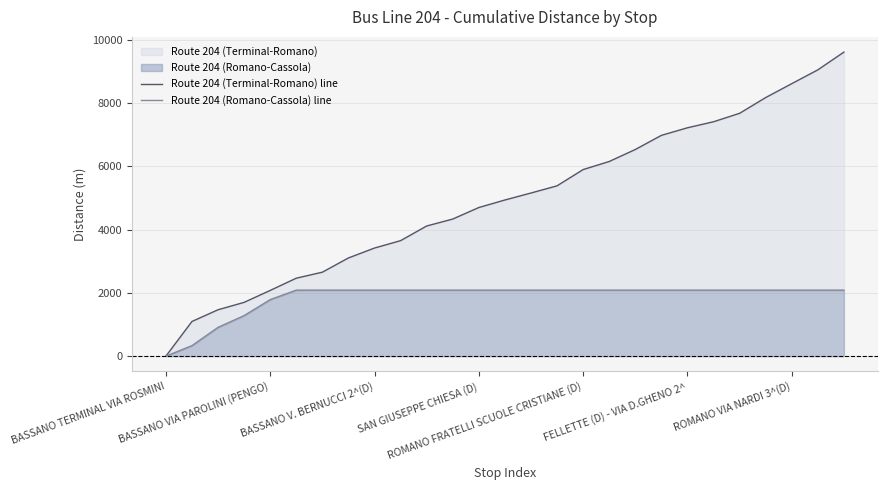

List the series in order of their peak value, lowest first.

Route 204 (Romano-Cassola) line, Route 204 (Terminal-Romano) line